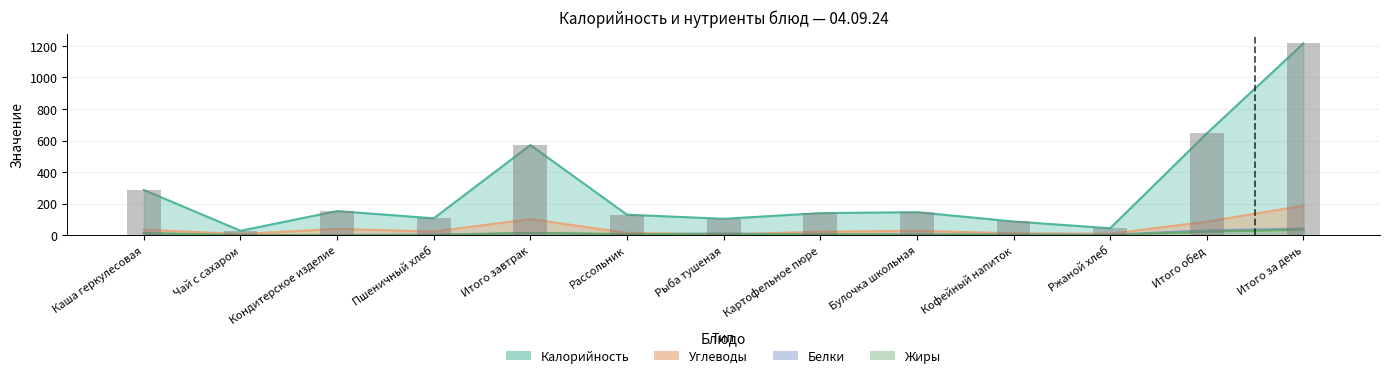

How many values in the Белки series are below 5?

6